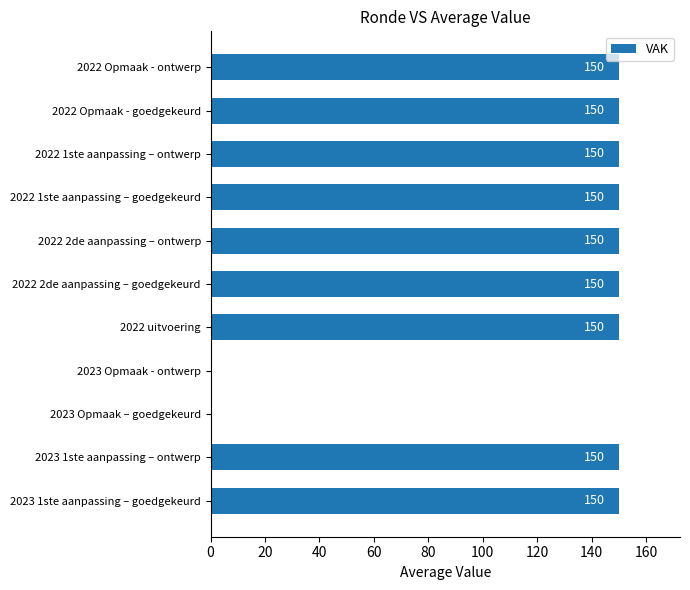

Between 2022 2de aanpassing – ontwerp and 2023 Opmaak - ontwerp, which is larger?

2022 2de aanpassing – ontwerp